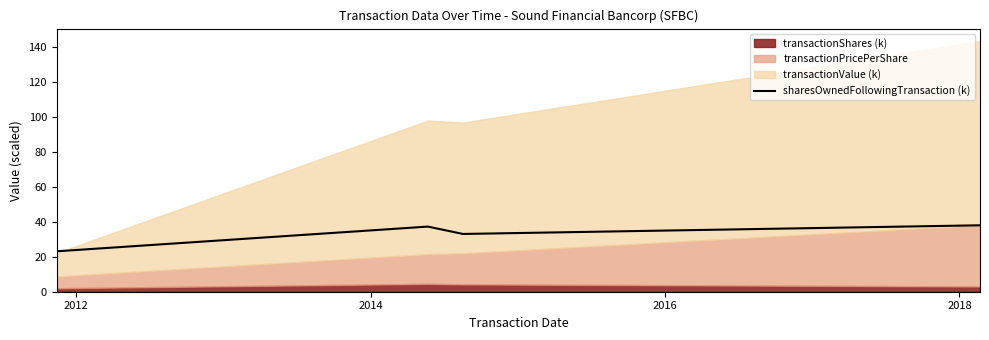

What is the minimum value for sharesOwnedFollowingTransaction (k)?

23.2